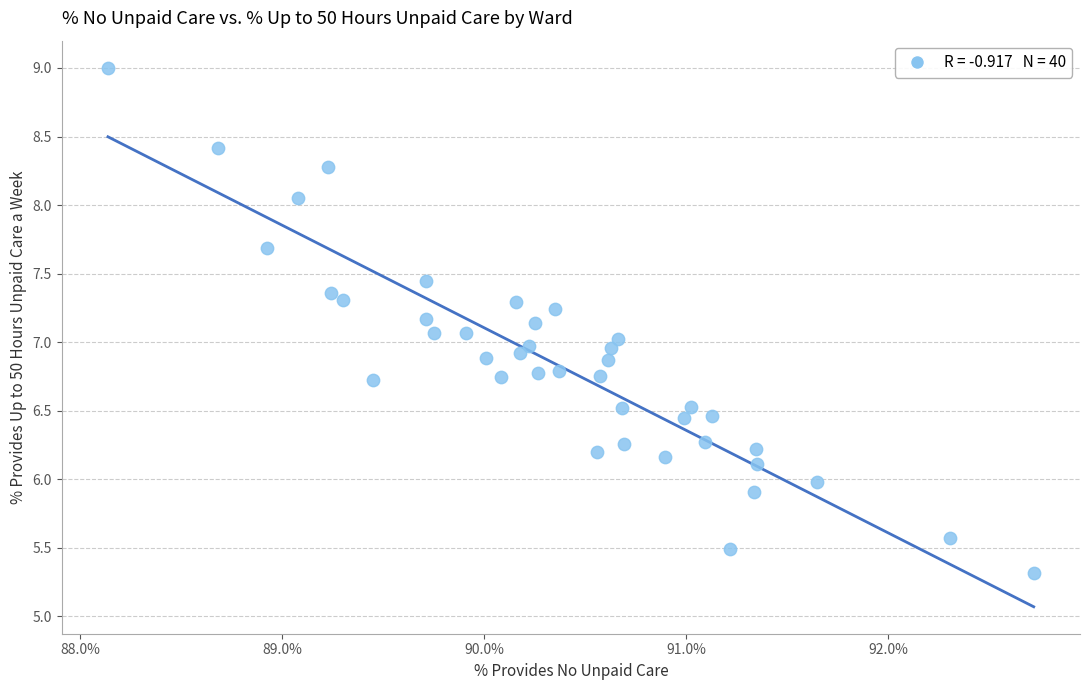

What is the range of Y values (max minus min)?

3.7